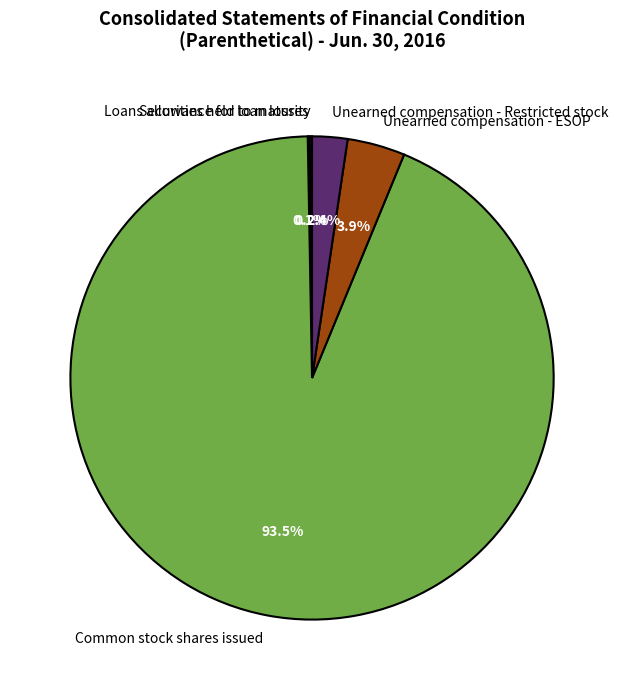

The Unearned compensation - ESOP slice represents 4% of the pie. True or false?

True